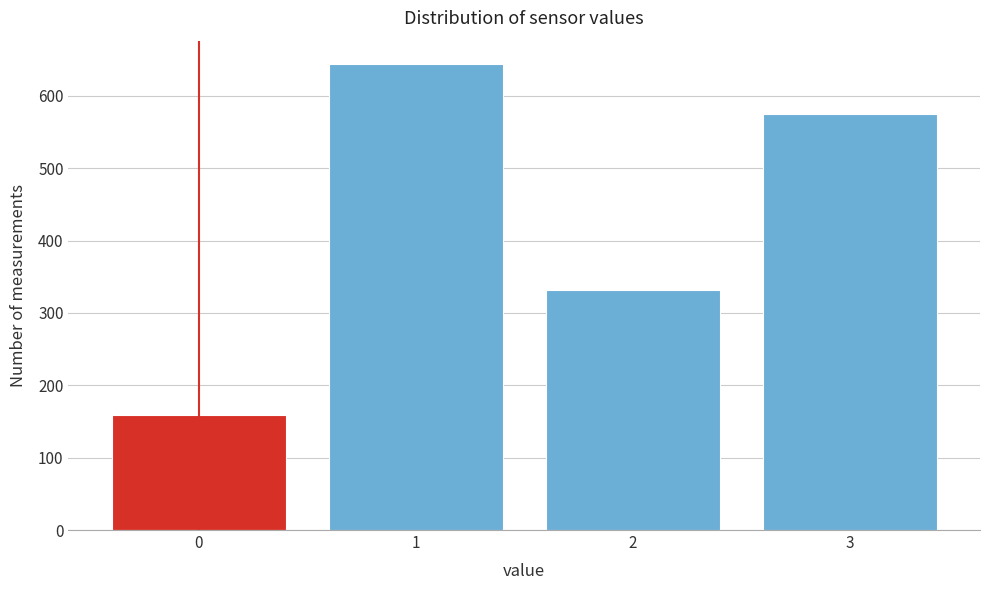

Reading left to right, what are all the values shown in this chart?

0=159	1=644	2=332	3=575